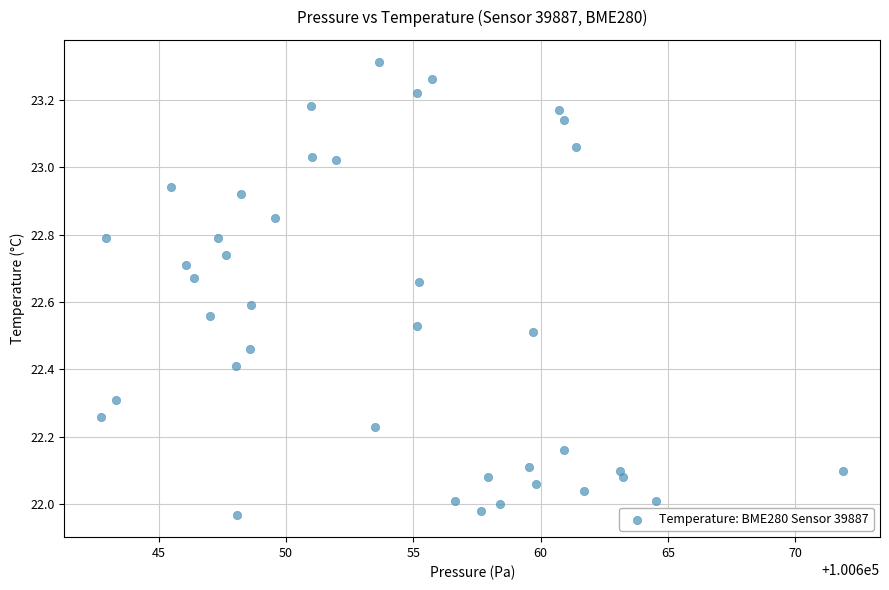

What is the range of Y values (max minus min)?

1.3